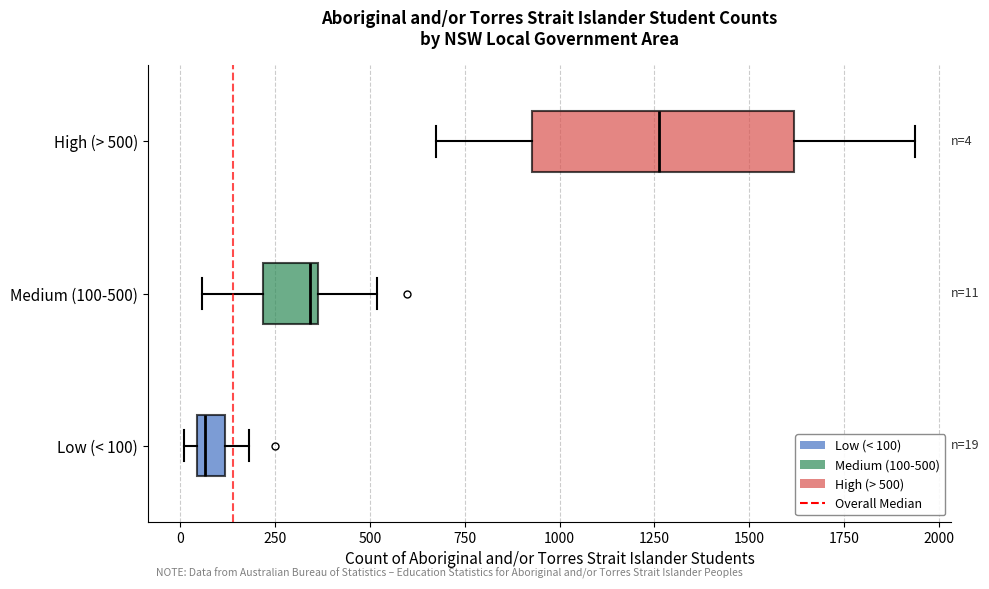

Which box has the furthest to the right median line?

High (> 500)